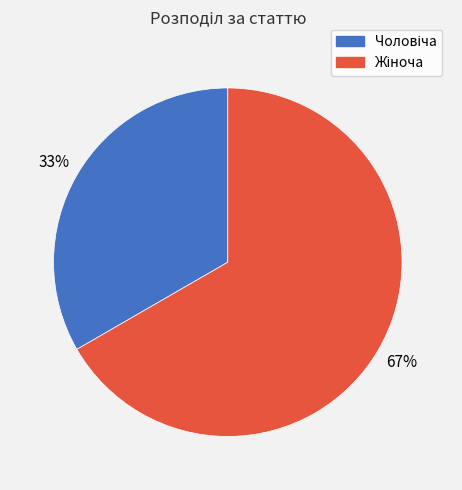

Is there a majority slice in this chart?

Yes